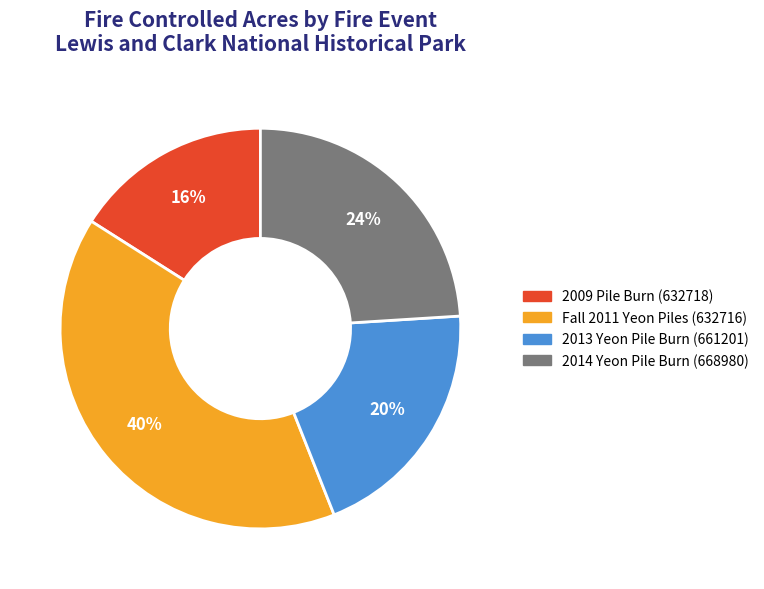

To the nearest percent, what portion does 2014 Yeon Pile Burn (668980) represent?

24%